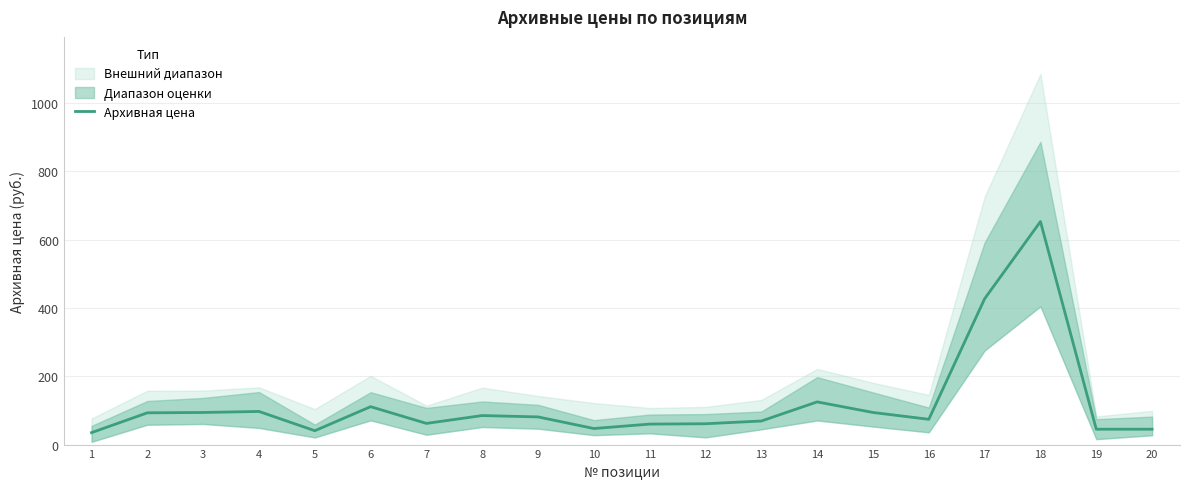

How many interior local peaks (higher than both neighbors) does the data have?

5